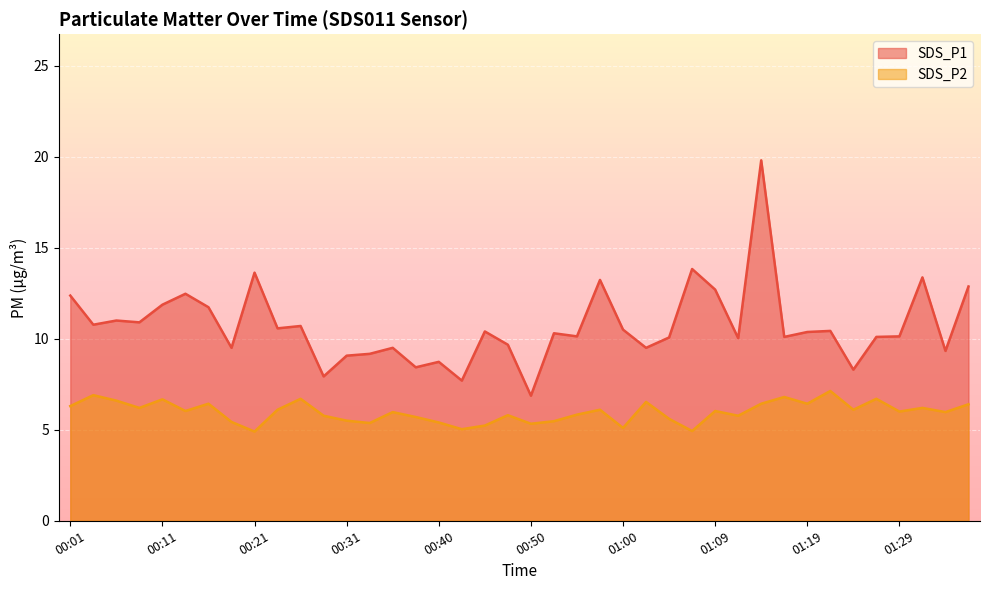

Is it true that SDS_P1 equals 9.3 at 01:34?

True